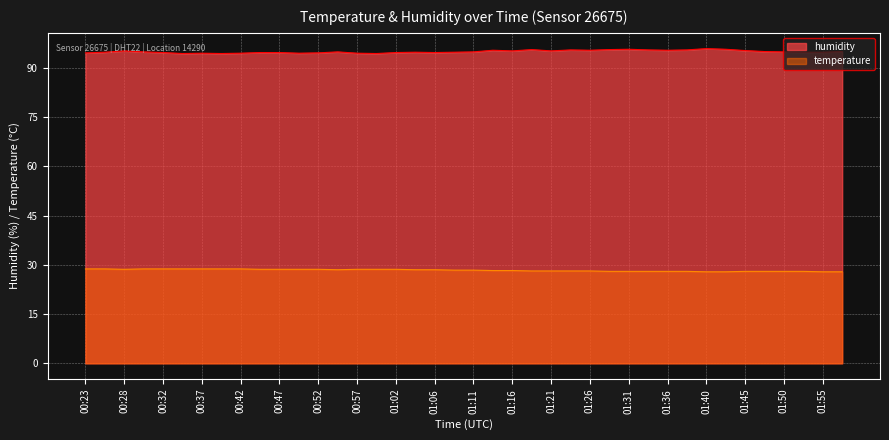

Read the humidity value at 00:28.

95.2